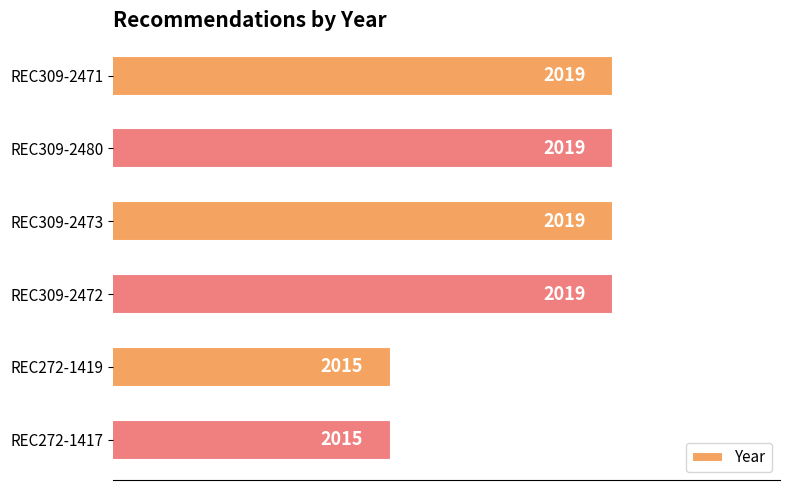

What position from the top is REC309-2471?

1